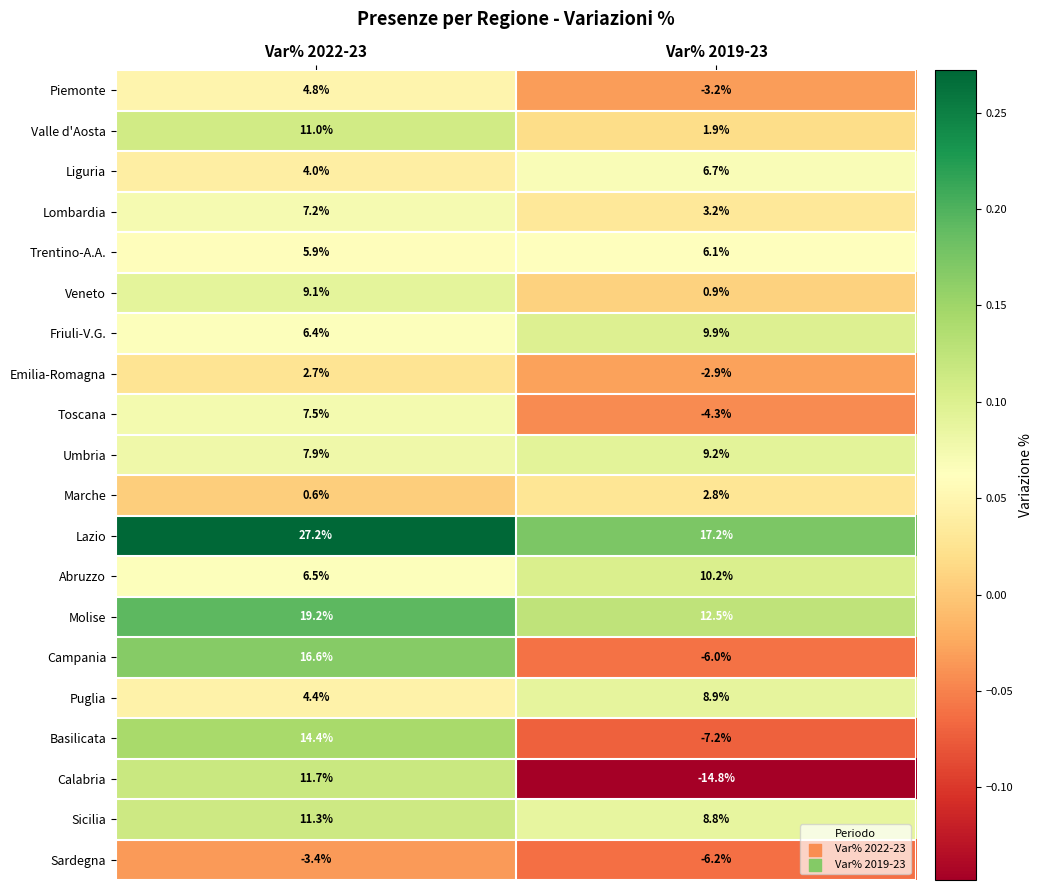

List the series in order of their peak value, lowest first.

Sardegna, Emilia-Romagna, Marche, Piemonte, Trentino-A.A., Liguria, Lombardia, Toscana, Puglia, Veneto, Umbria, Friuli-V.G., Abruzzo, Valle d'Aosta, Sicilia, Calabria, Basilicata, Campania, Molise, Lazio